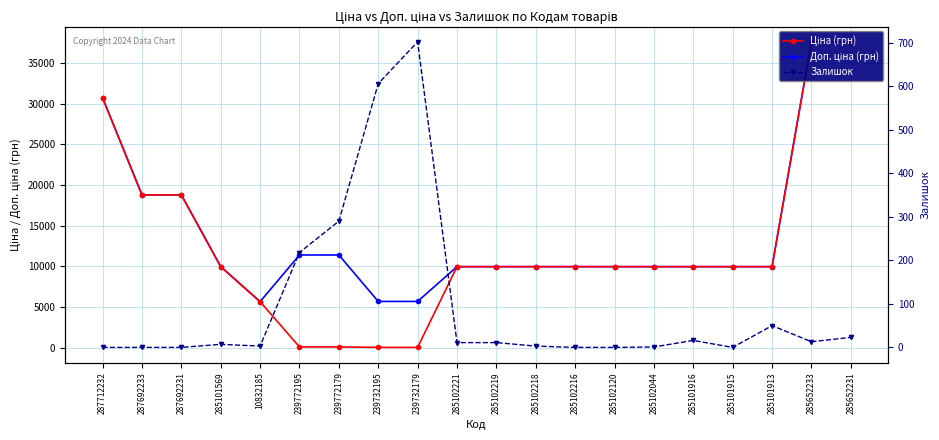

At which category does Залишок reach its first local valley?

10832185